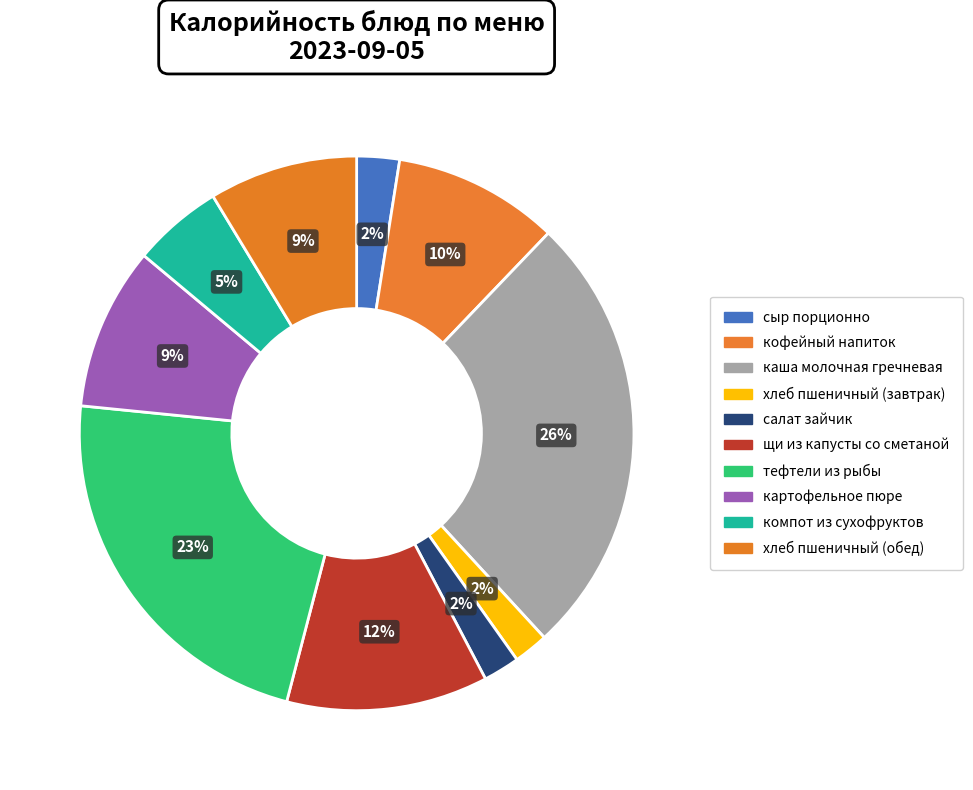

What is the ratio of the value at щи из капусты со сметаной to the value at хлеб пшеничный (обед)?

1.4